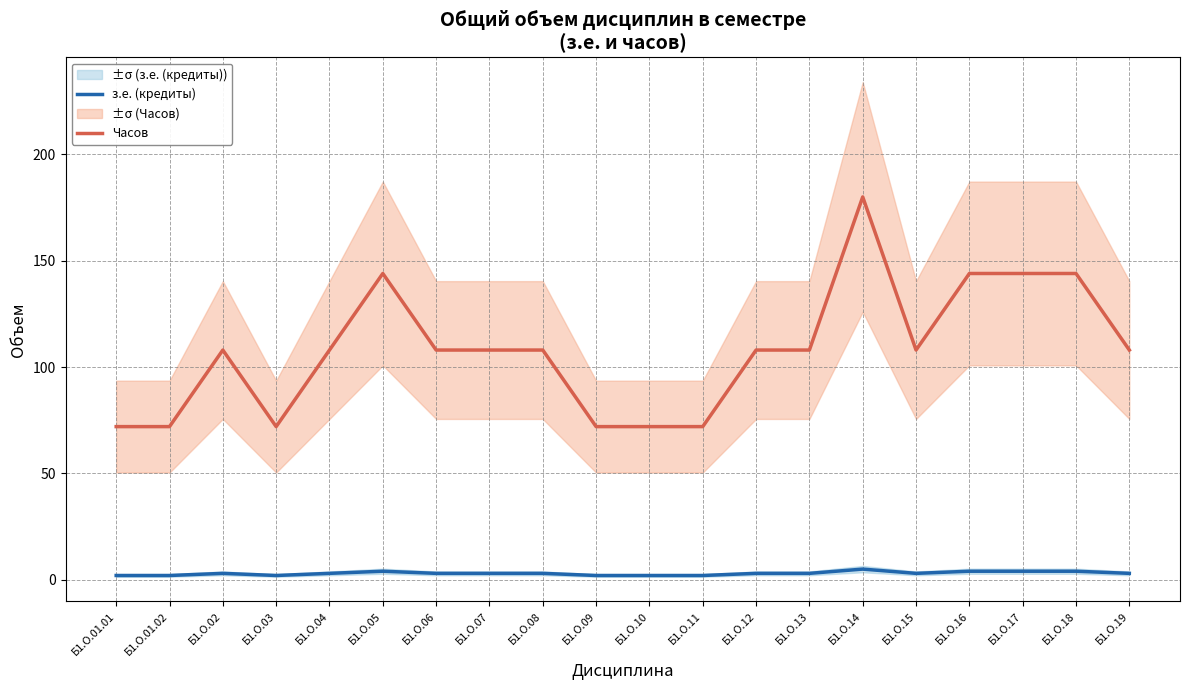

Is it true that з.е. (кредиты) equals 2 at Б1.О.11?

True